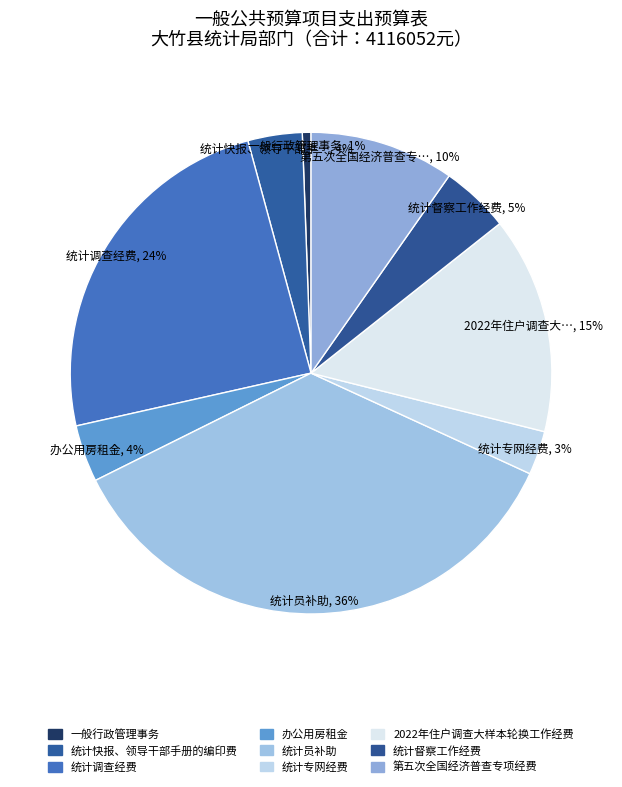

What is the ratio of the value at 统计专网经费 to the value at 办公用房租金?

0.8